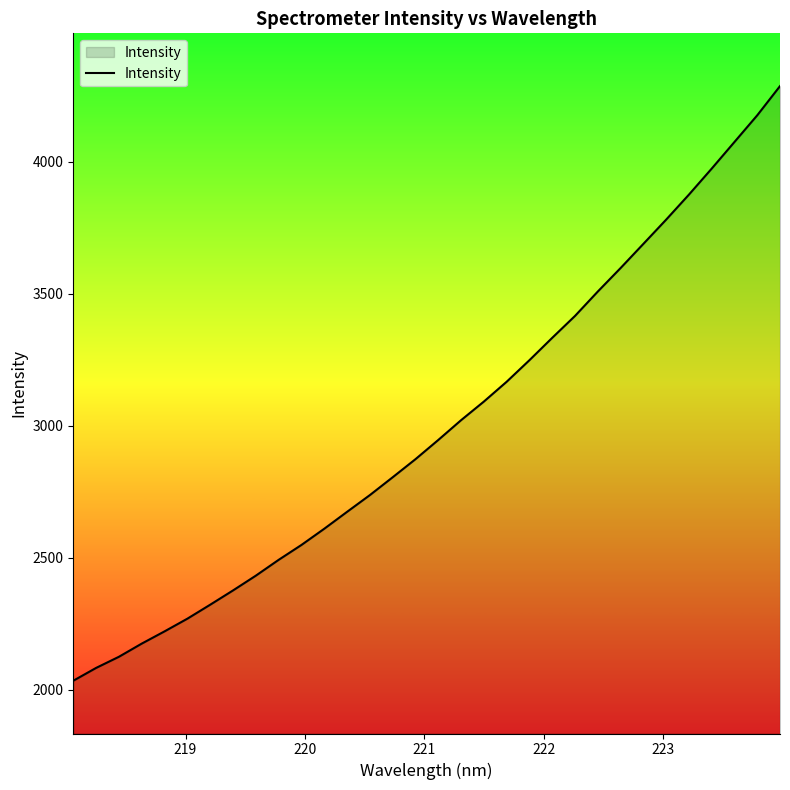

True or false: there are more than 0 points higher than both neighbors.

False